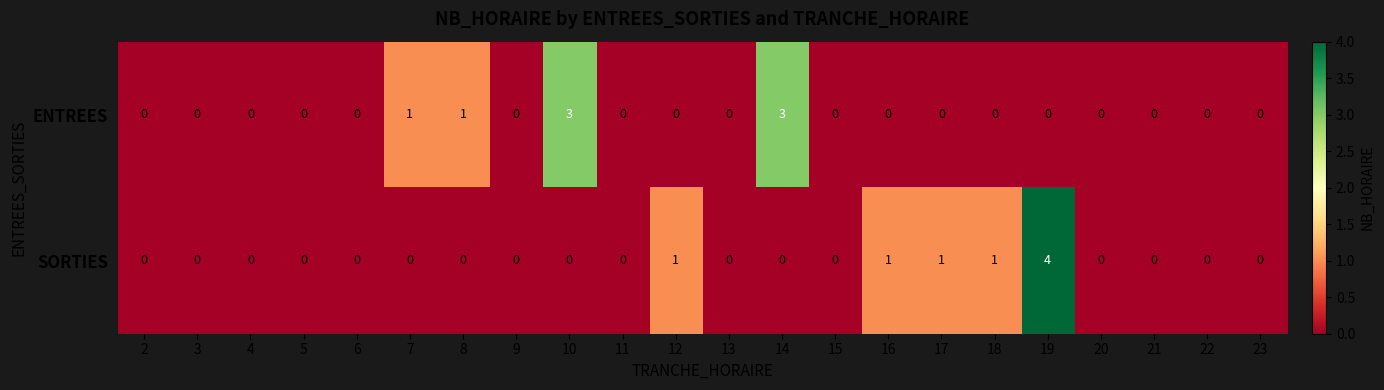

The SORTIES series shows 4 at 19. True or false?

True